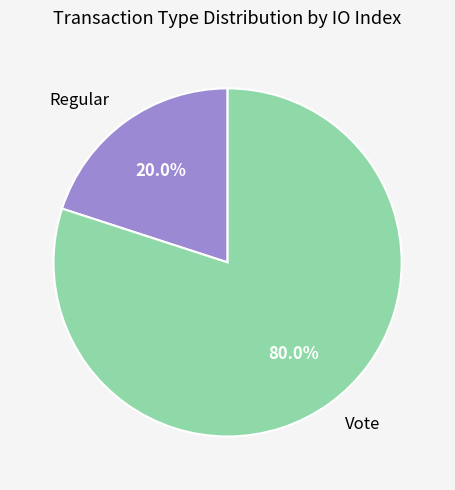

To the nearest percent, what is the average slice percentage?

50%